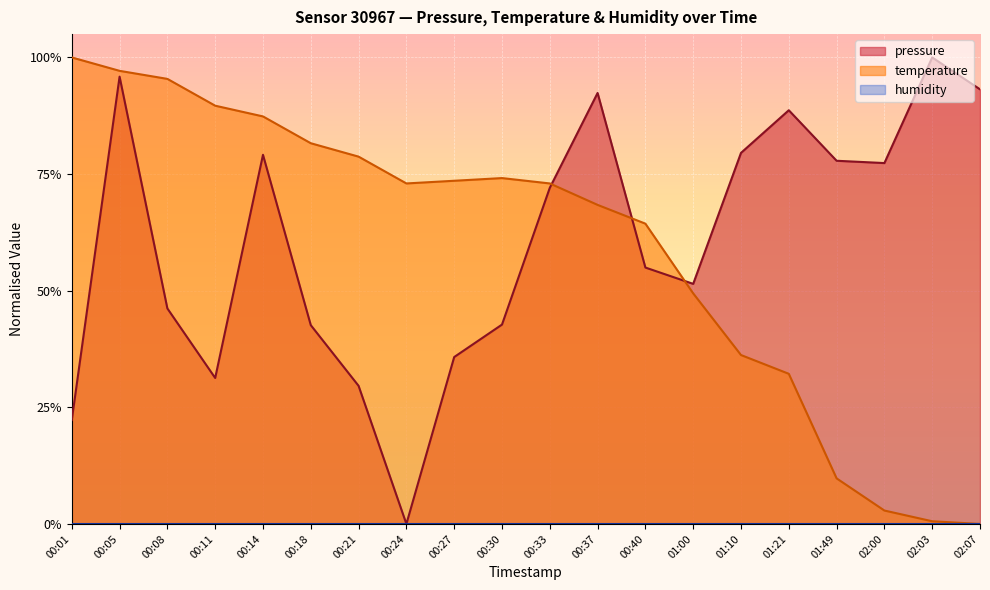

What is the value of the temperature point at the 3rd from the left?

1.0